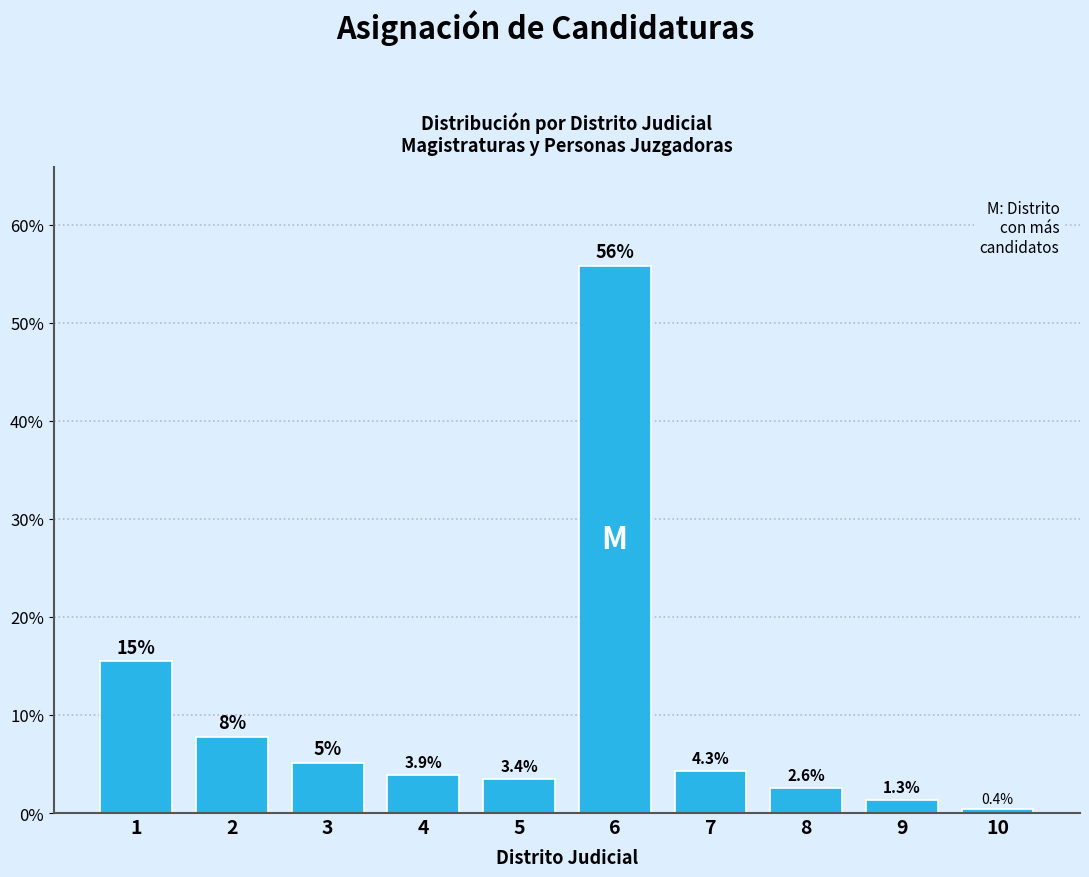

What is the value of the 7th bar from the left?

4.3